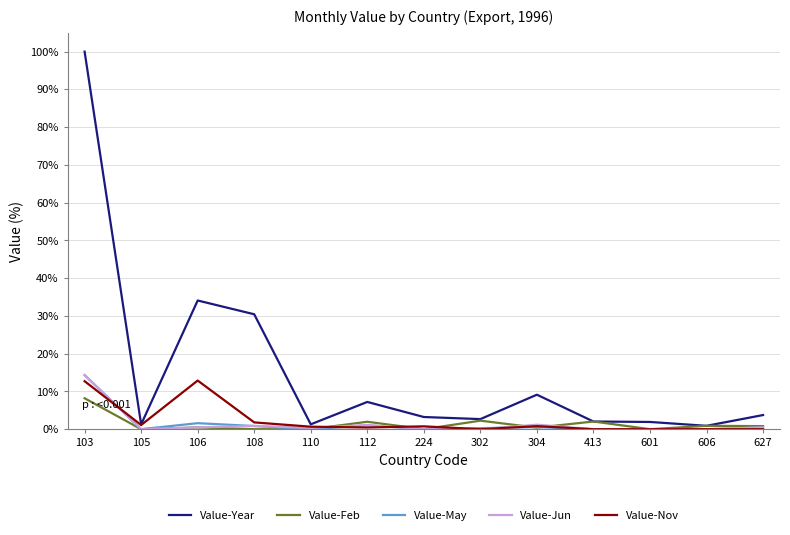

At which label does Value-Year first exceed 3?

103